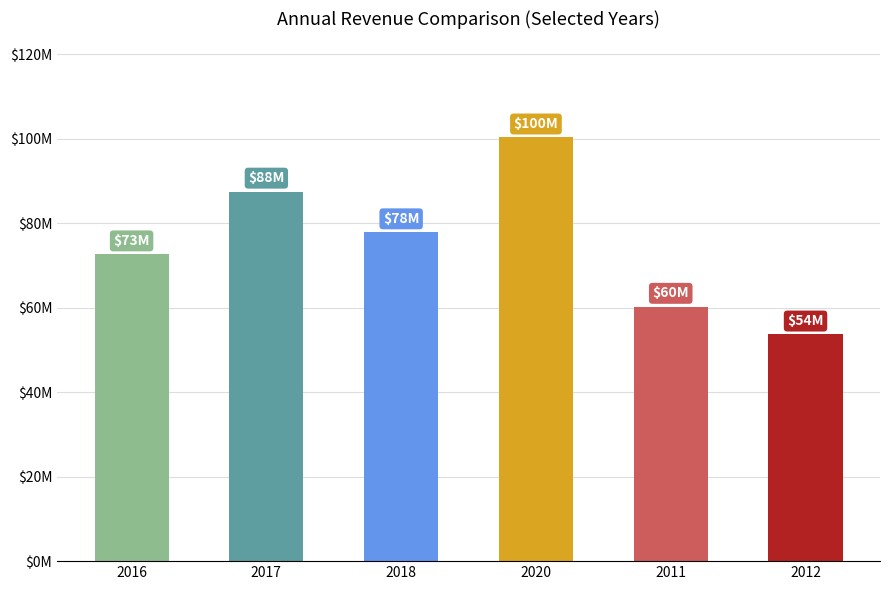

Does the chart contain any negative values?

No